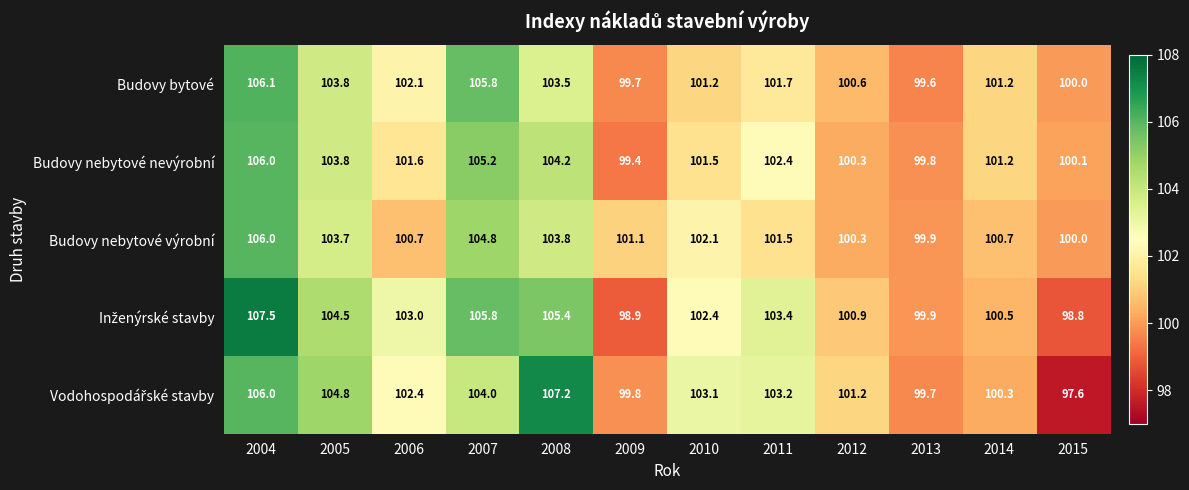

What is the total value across all series at 2015?

496.5